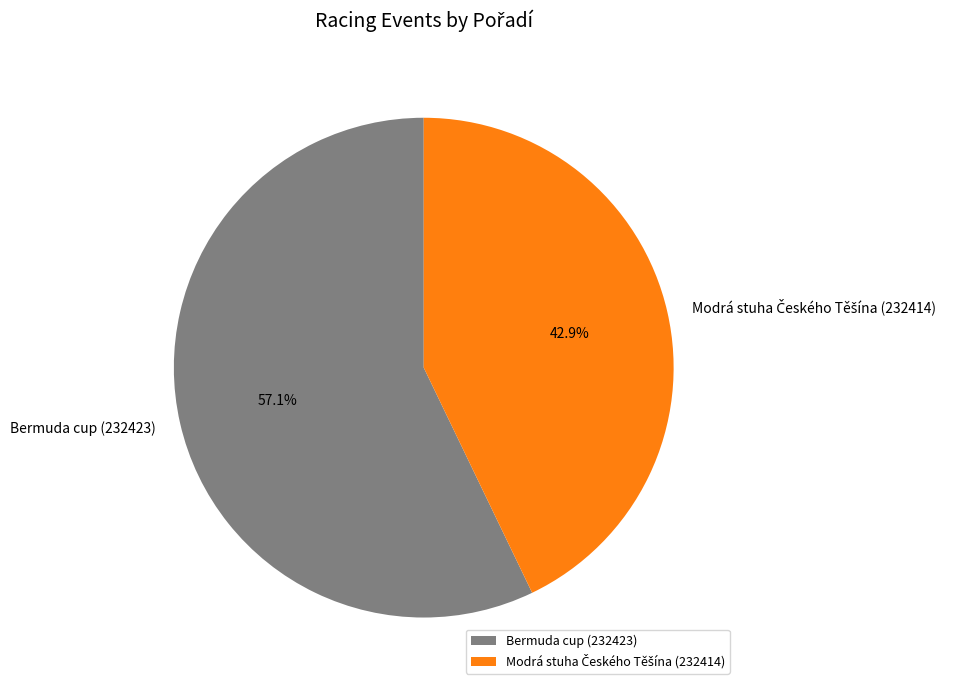

Is Bermuda cup (232423) the majority of the pie?

Yes